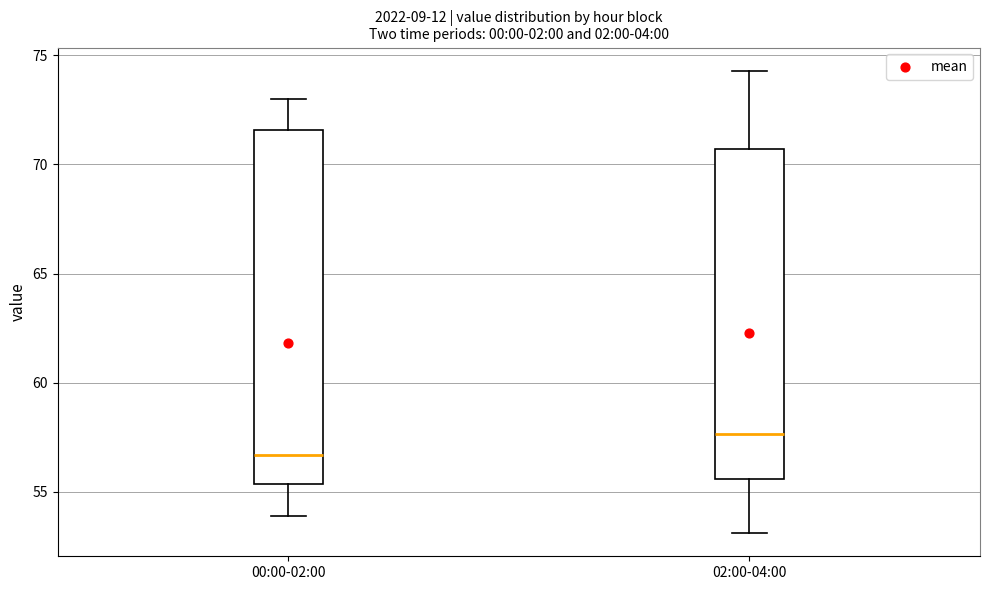

Reading left to right, read every box against the y-axis: the position of its median line, the range the box covers, and the ends of its whiskers. The values are not printed on the chart, so give them approximately, as read against the axis.

00:00-02:00: median 56.5, box 55.5 to 71.5, whiskers 54.0 to 73.0
02:00-04:00: median 57.5, box 55.5 to 70.5, whiskers 53.0 to 74.5